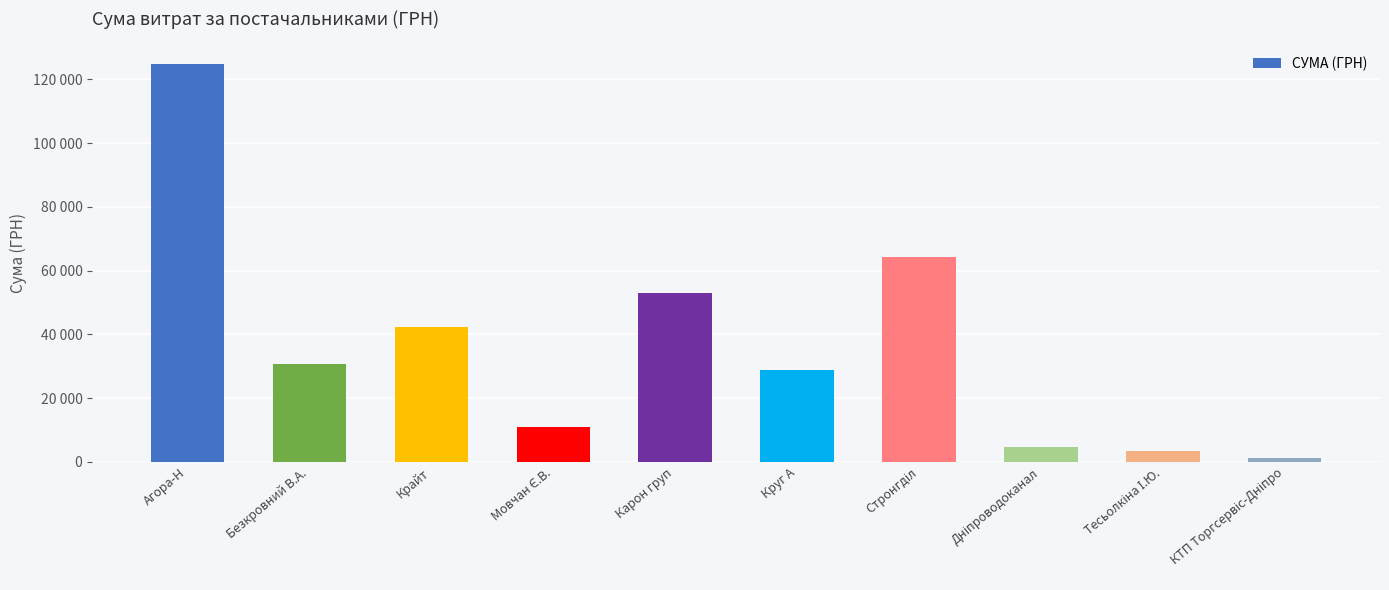

Rank the categories by value from highest to lowest.

Агора-Н, Стронгділ, Карон груп, Крайт, Безкровний В.А., Круг А, Мовчан Є.В., Дніпроводоканал, Тесьолкіна І.Ю., КТП Торгсервіс-Дніпро